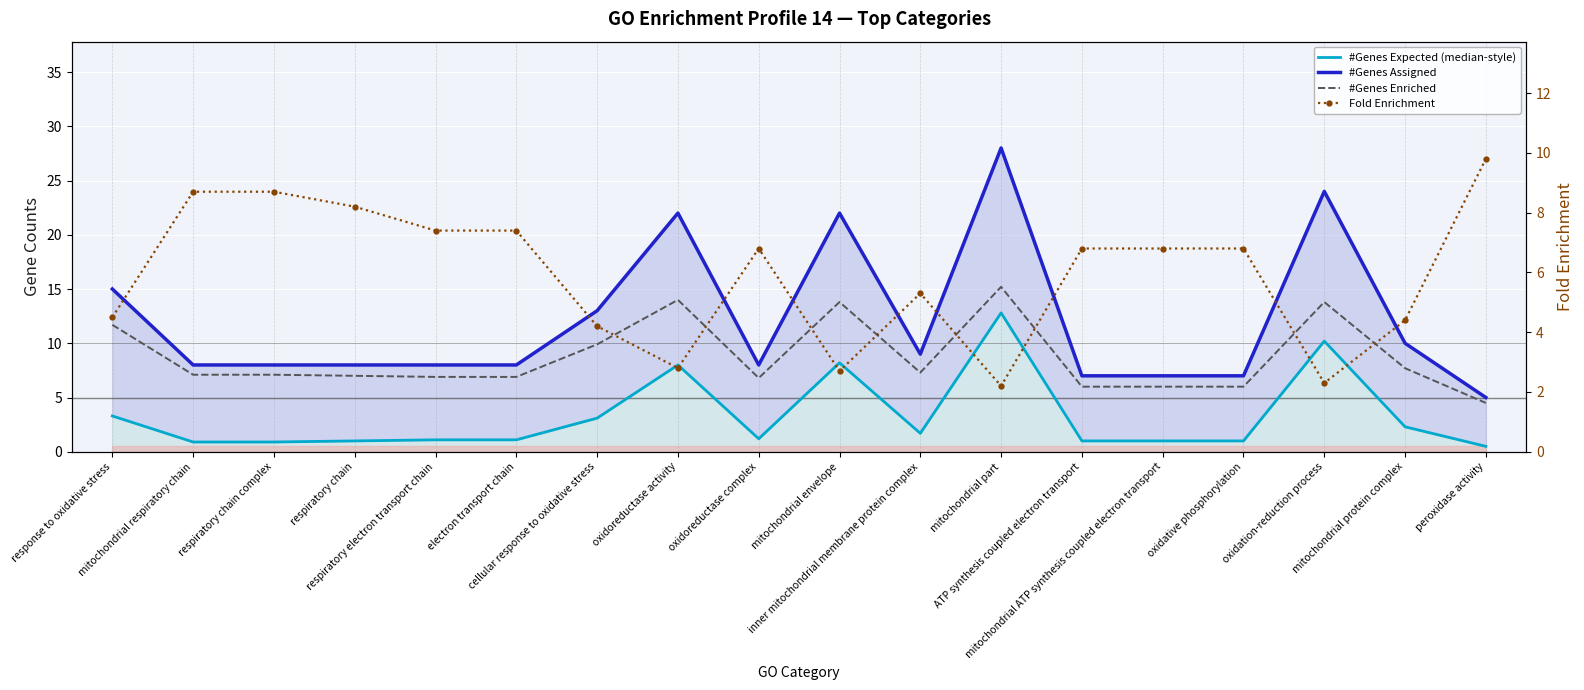

What is the difference between the second highest and second lowest values in the Fold Enrichment series?

6.4